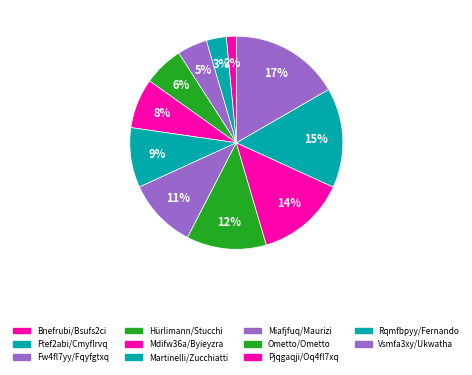

Does Hürlimann/Stucchi represent more than half of the total?

No